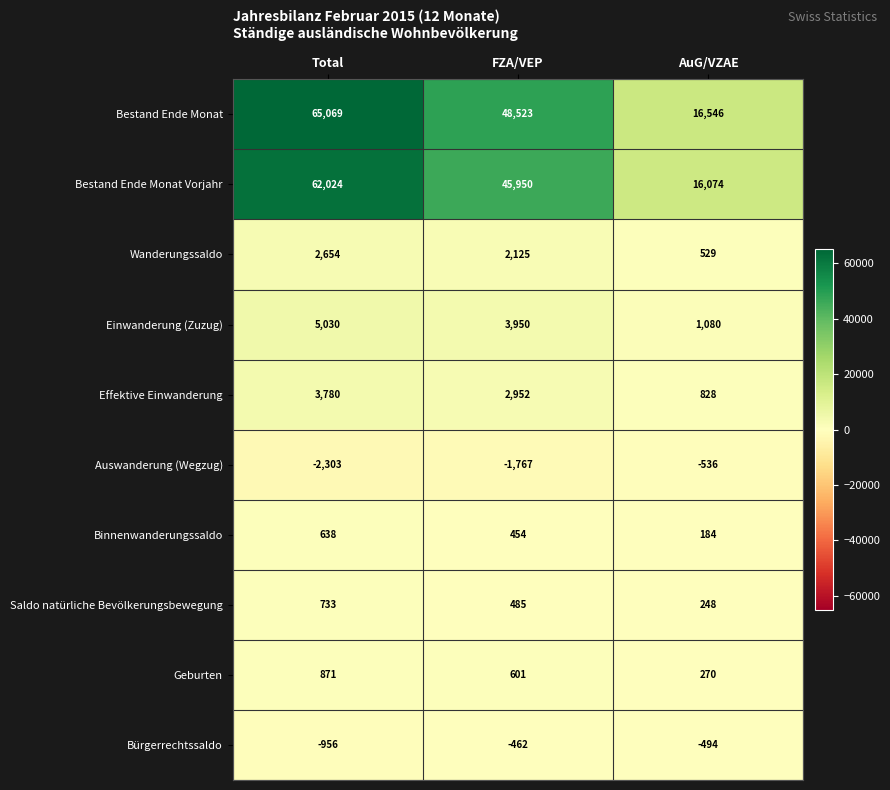

Which label corresponds to the smallest value in the chart?

Total